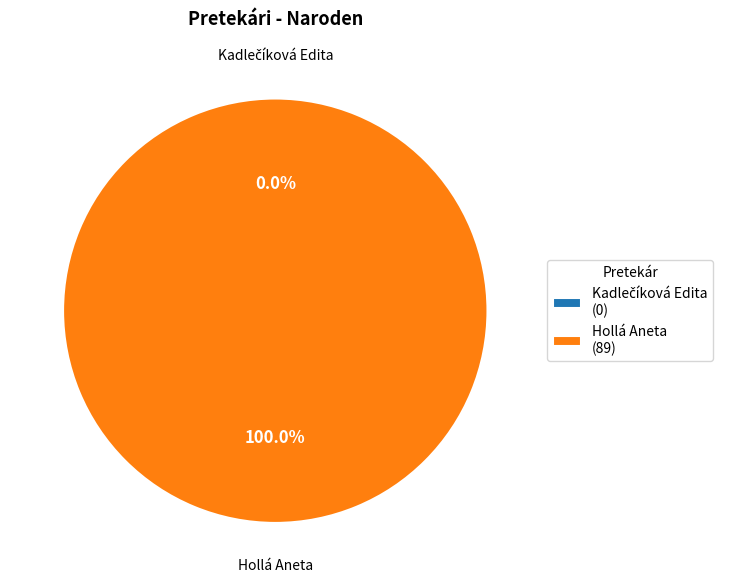

To the nearest percent, what is the average slice percentage?

50%